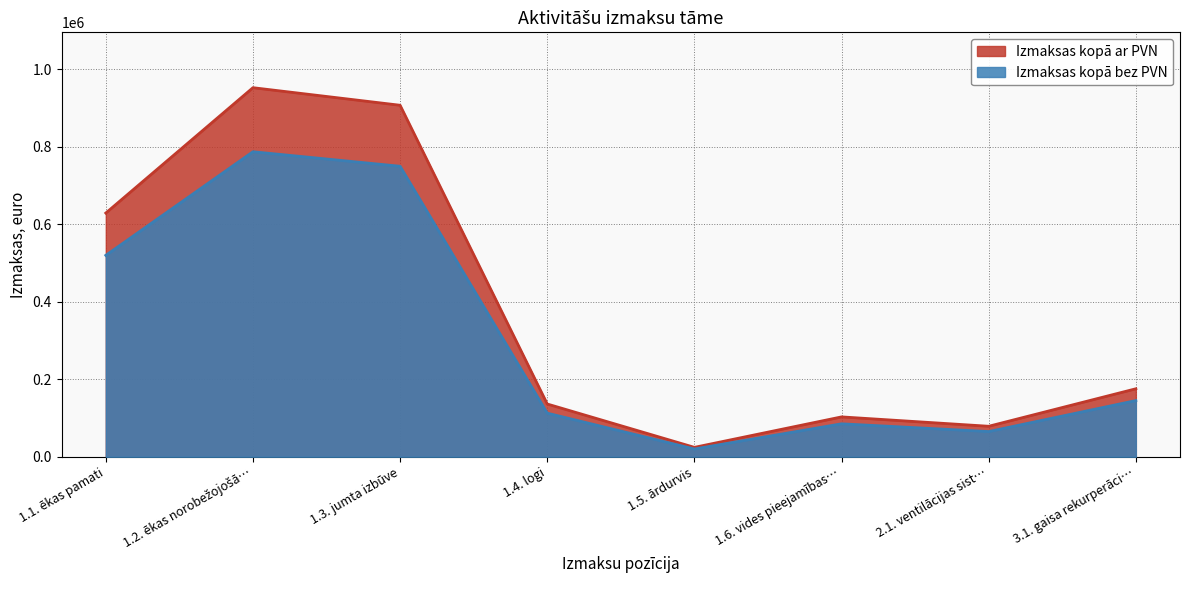

What is the total value across all series at 1.3. jumta izbūve?

1657500